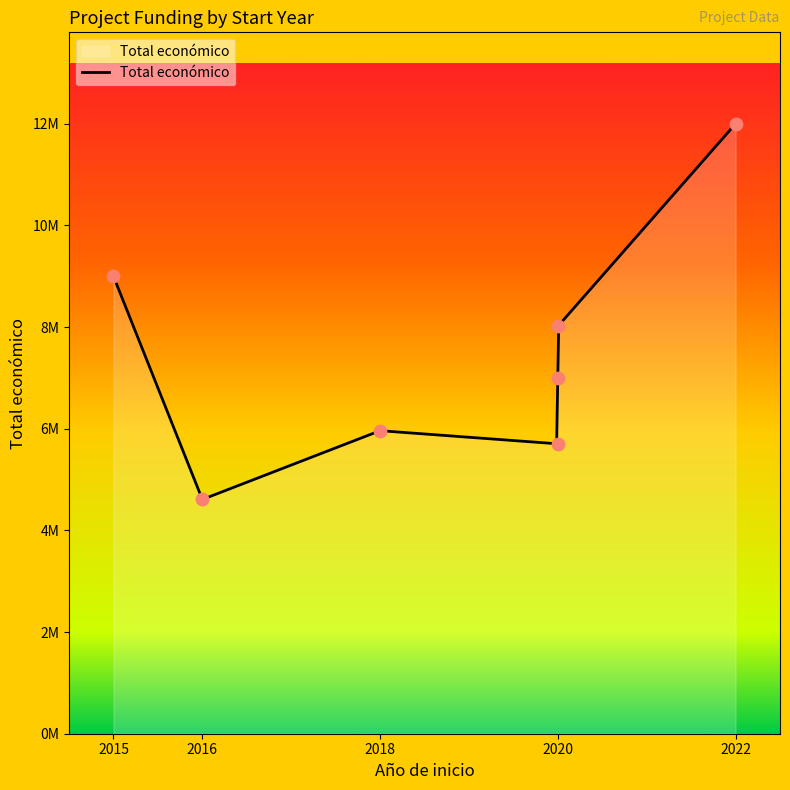

What is the change in value from 2020 to 2020?

-2310407